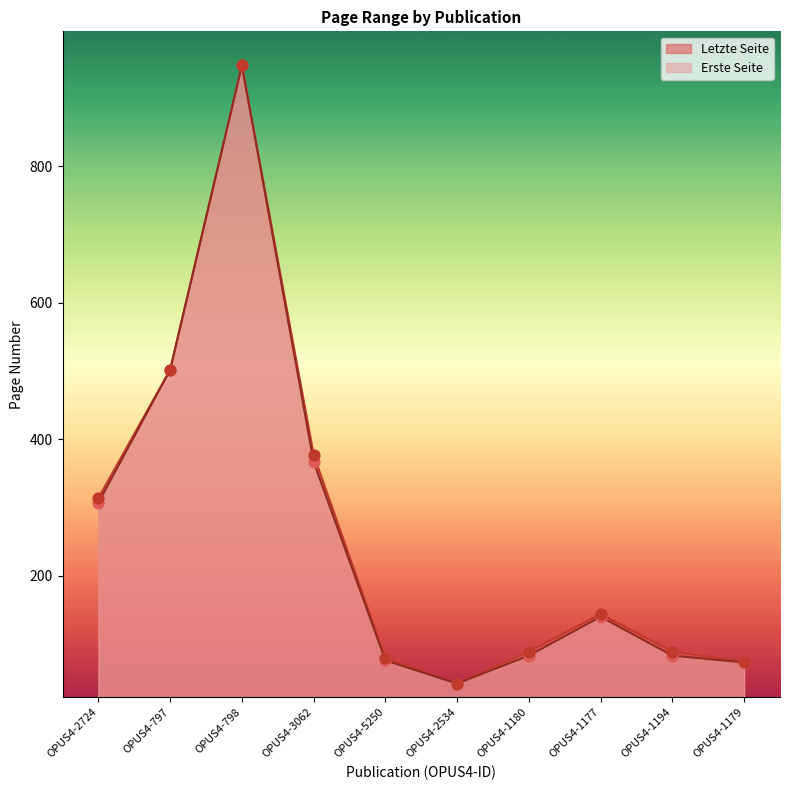

Which series has the largest total across all categories?

Letzte Seite